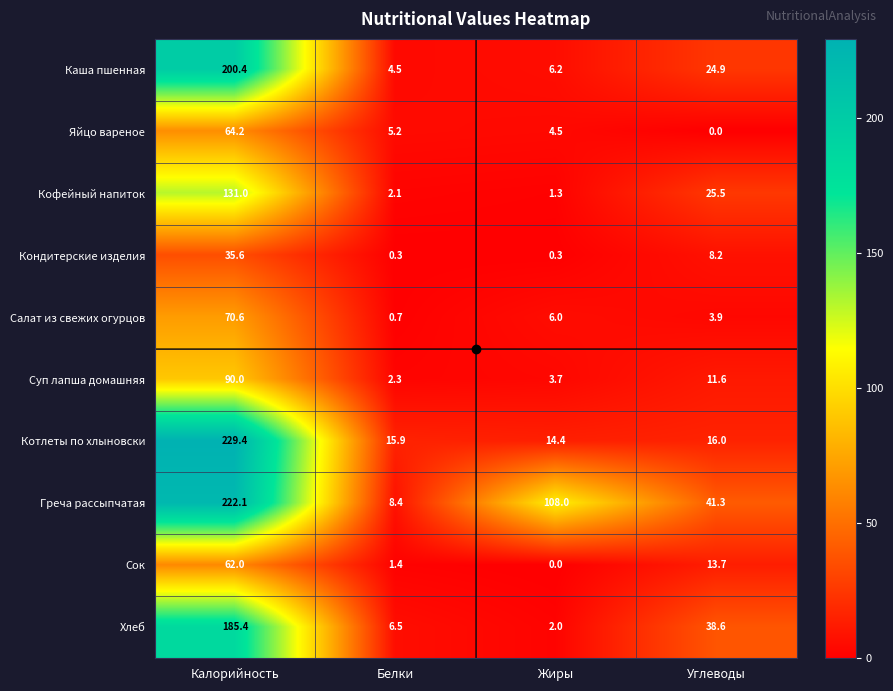

Read the Каша пшенная value at Углеводы.

24.9